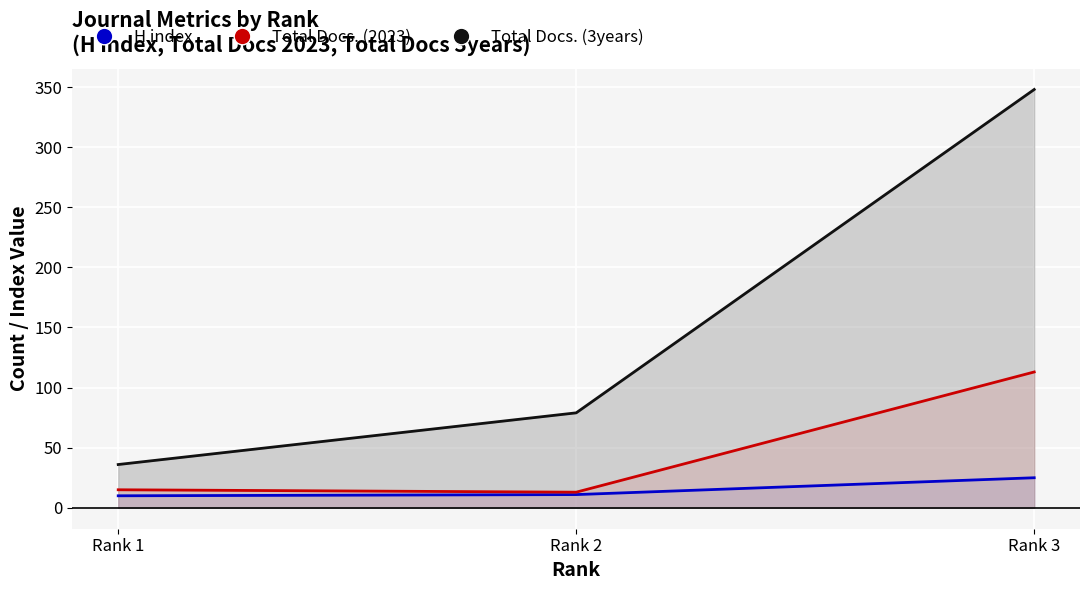

What is the maximum value shown in the chart?

348